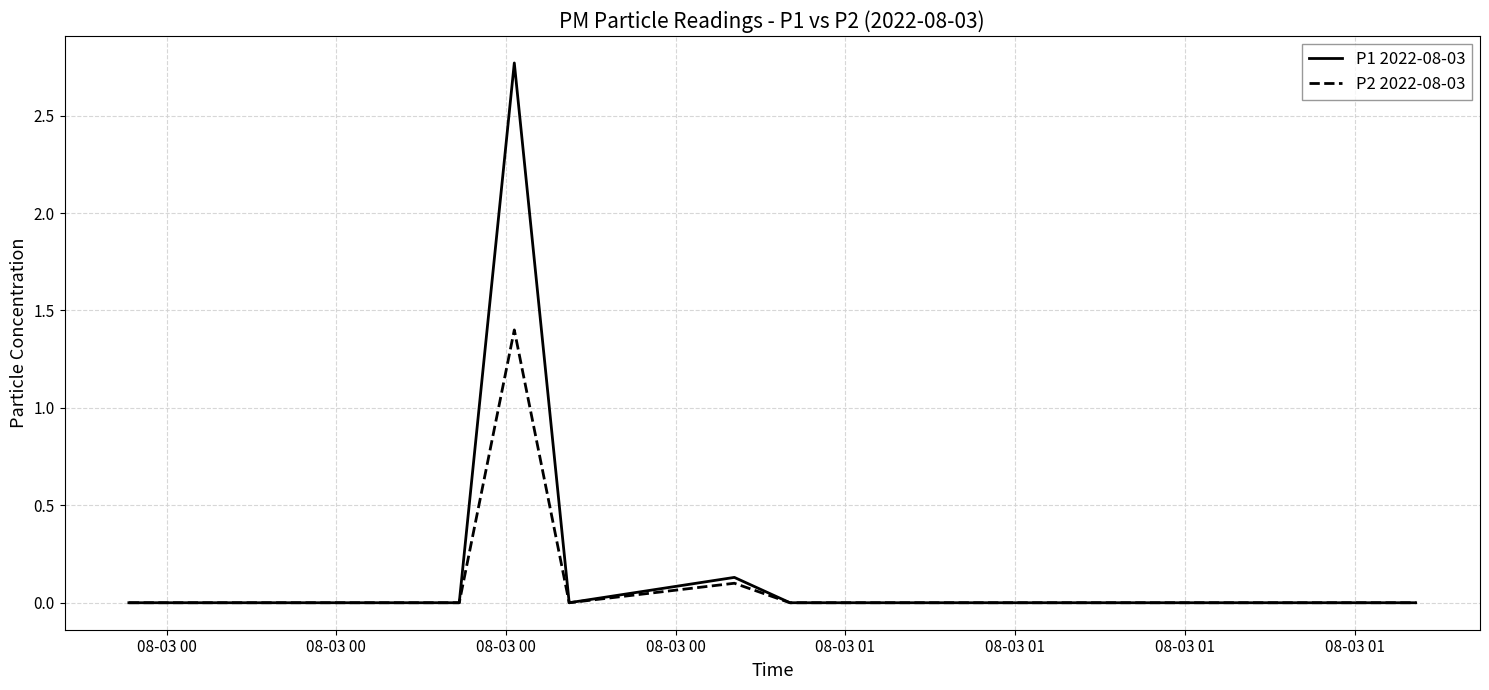

Which series has the widest spread of values?

P1 2022-08-03